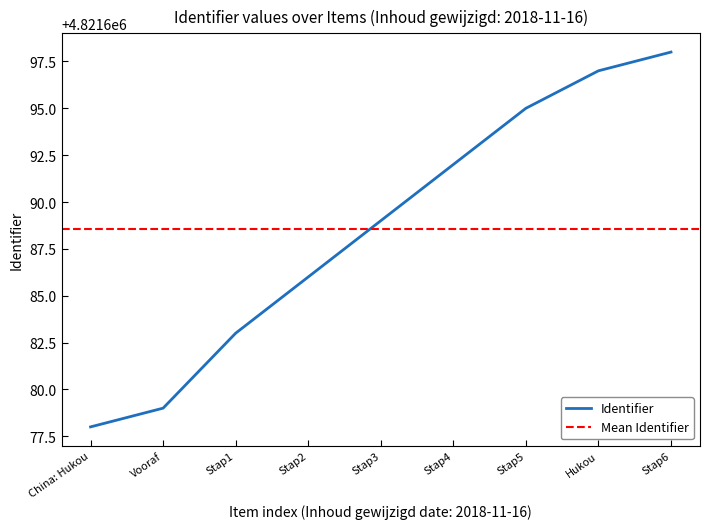

Rank the categories by value from lowest to highest.

China: Hukou, Vooraf, Stap1, Stap2, Stap3, Stap4, Stap5, Hukou, Stap6